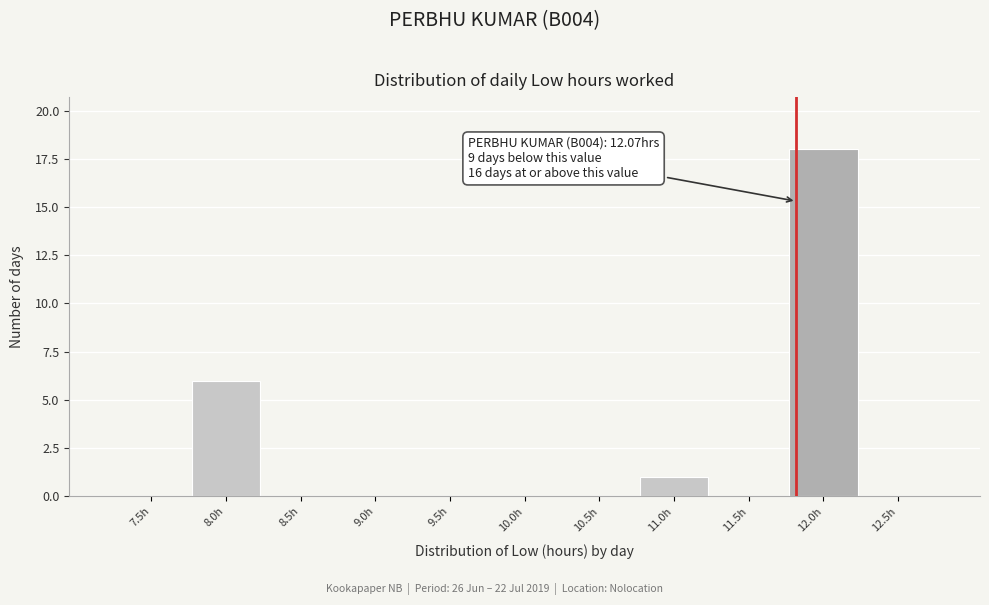

Reading left to right, transcribe all the data shown in this chart.

7.5h=0	8.0h=6	8.5h=0	9.0h=0	9.5h=0	10.0h=0	10.5h=0	11.0h=1	11.5h=0	12.0h=18	12.5h=0